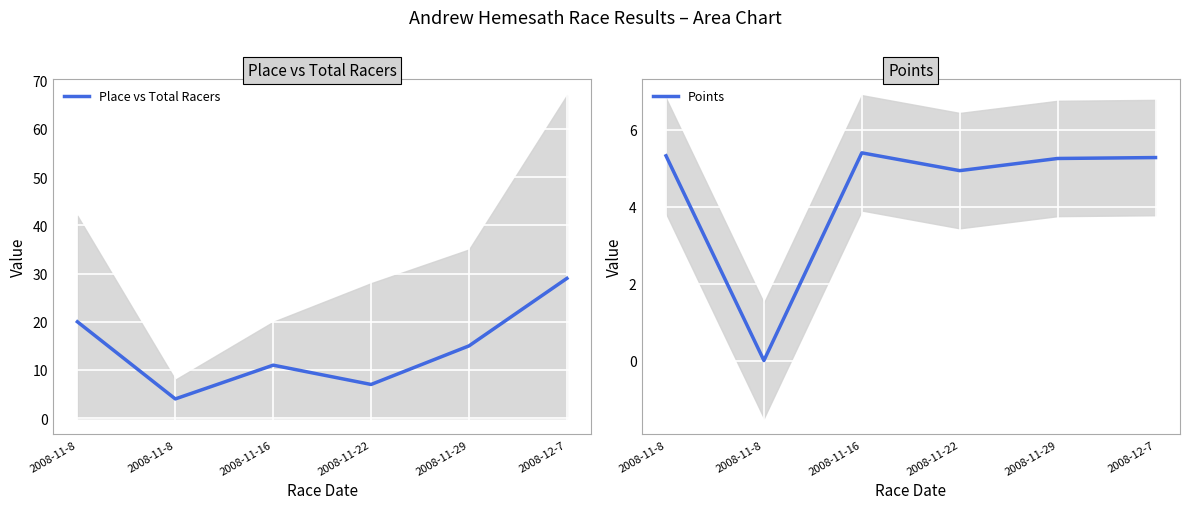

Rank the series by their maximum value, from lowest to highest.

Points, Place vs Total Racers